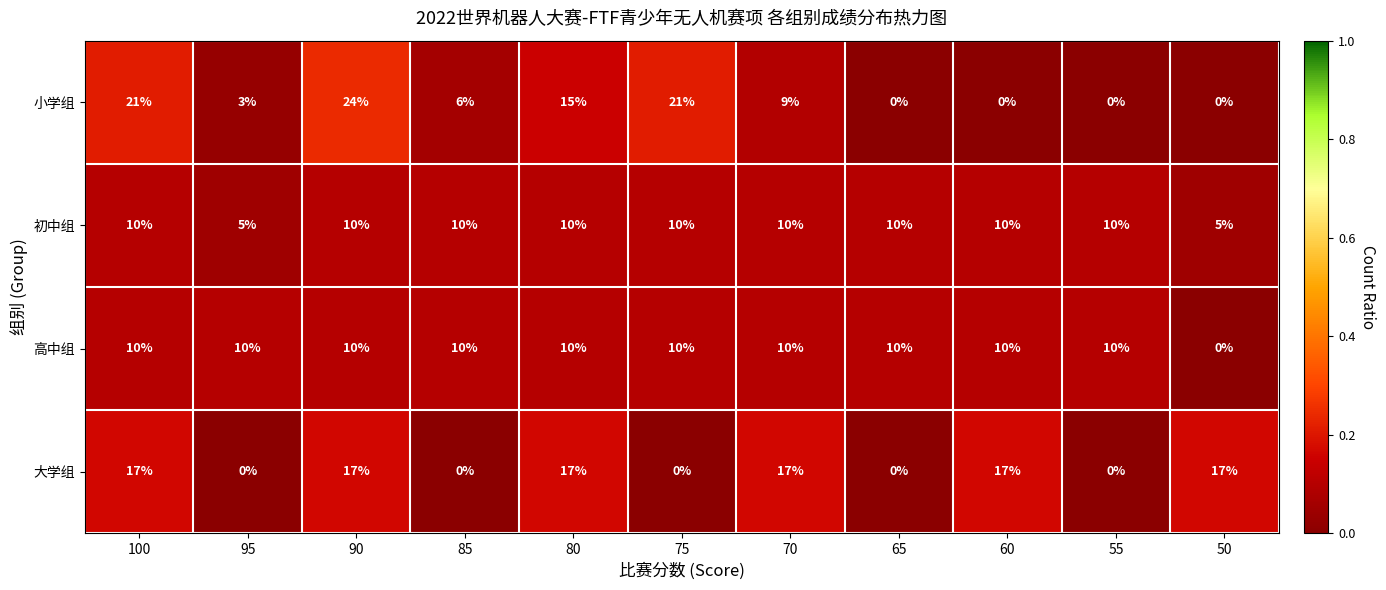

At which category is the sum across all series the highest?

90